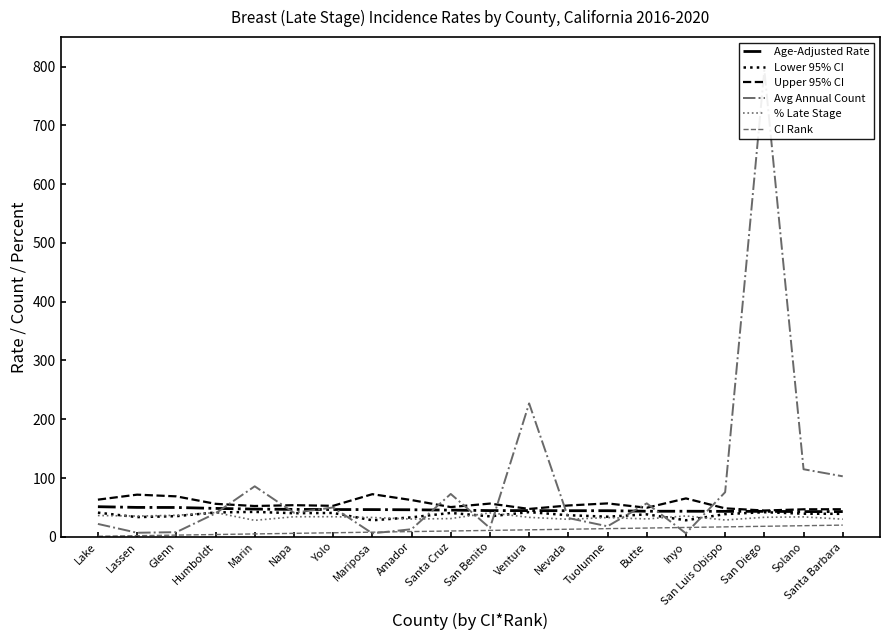

Is the value of Lower 95% CI at Santa Cruz greater than the value of Avg Annual Count at Lake?

Yes